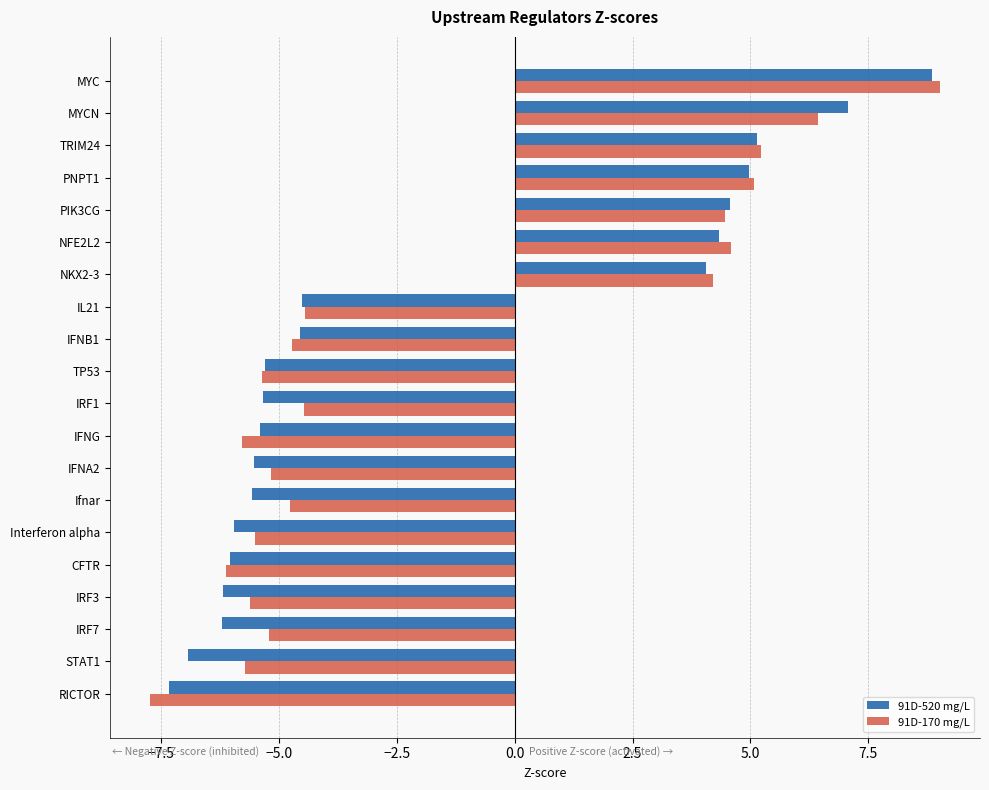

What is the difference between the 91D-520 mg/L values at PIK3CG and IFNA2?

10.1